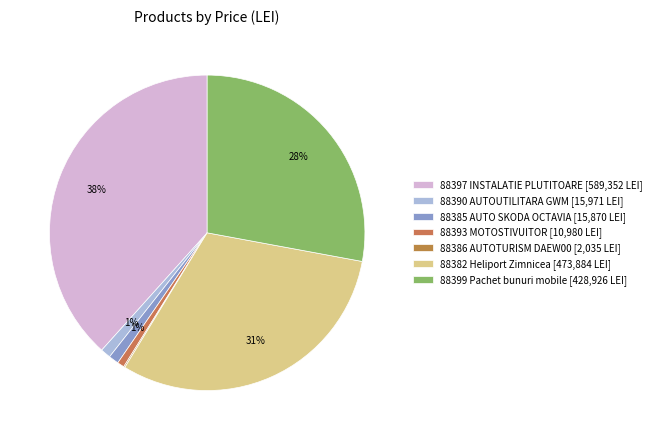

To the nearest percent, what is the difference between the 88399 Pachet bunuri mobile and 88382 Heliport Zimnicea slice percentages?

3%